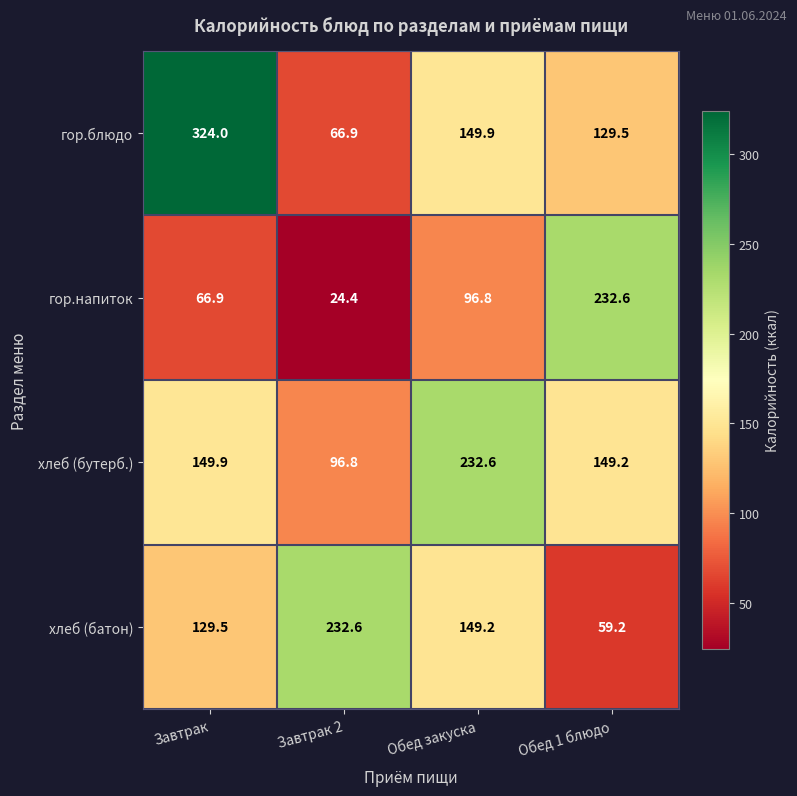

The гор.блюдо series shows 194.1 at Обед 1 блюдо. True or false?

False